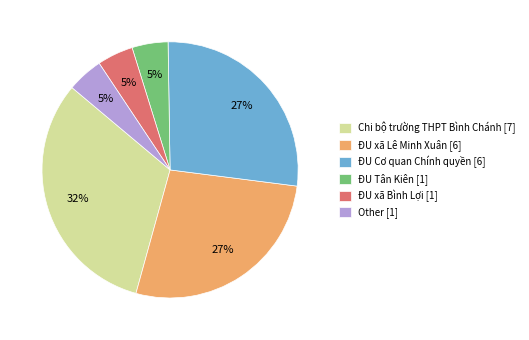

To the nearest percent, what percentage of the pie is Chi bộ trường THPT Bình Chánh?

32%